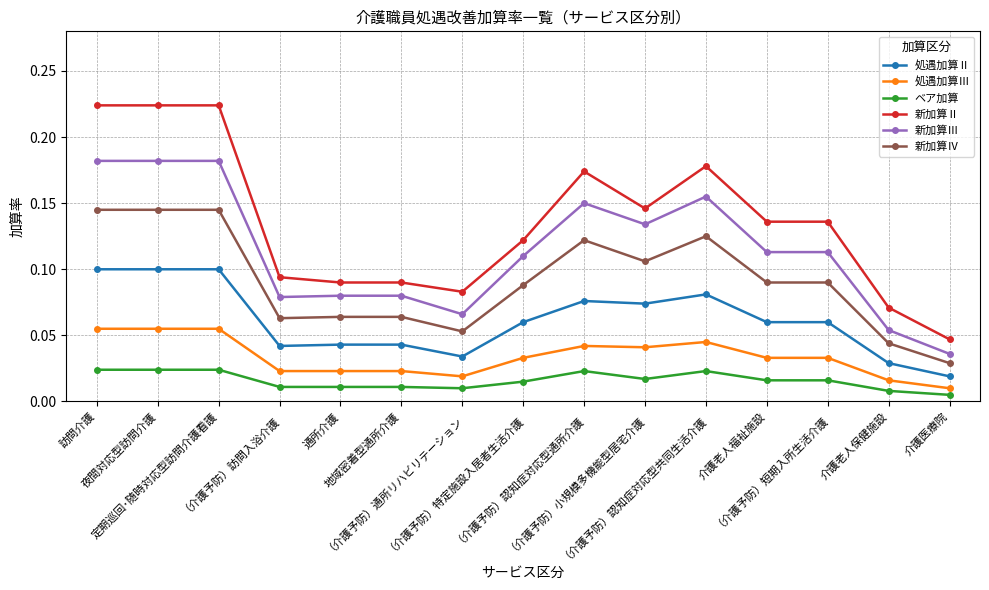

How many 新加算Ⅱ values are between 0 and 1?

15